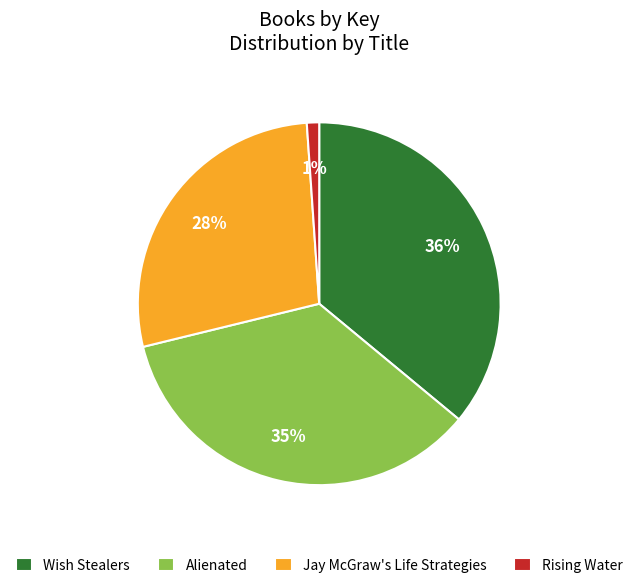

How many segments does this pie chart have?

4